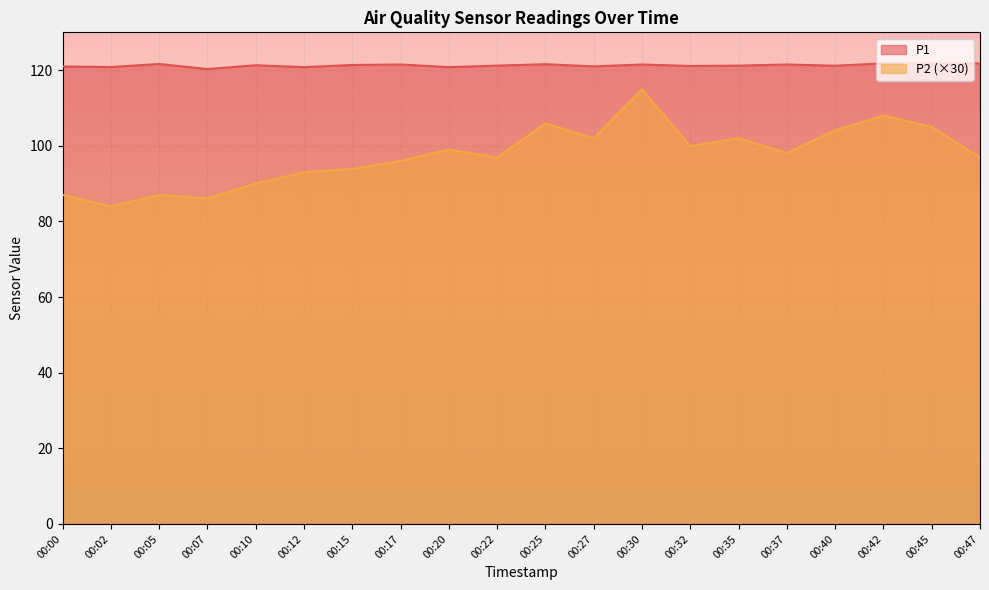

What is the difference between the second highest and second lowest values in the P1 series?

1.0